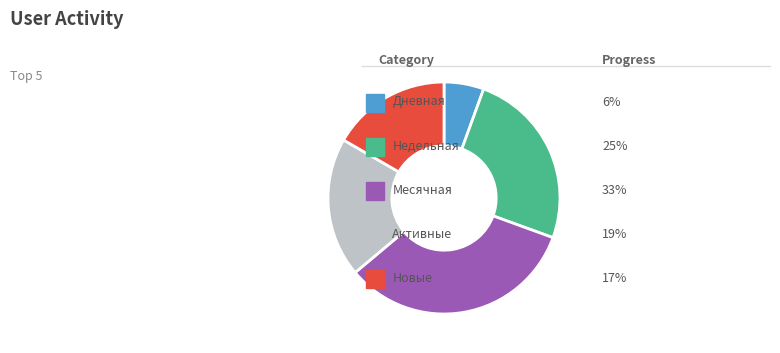

Does any single category account for the majority?

No